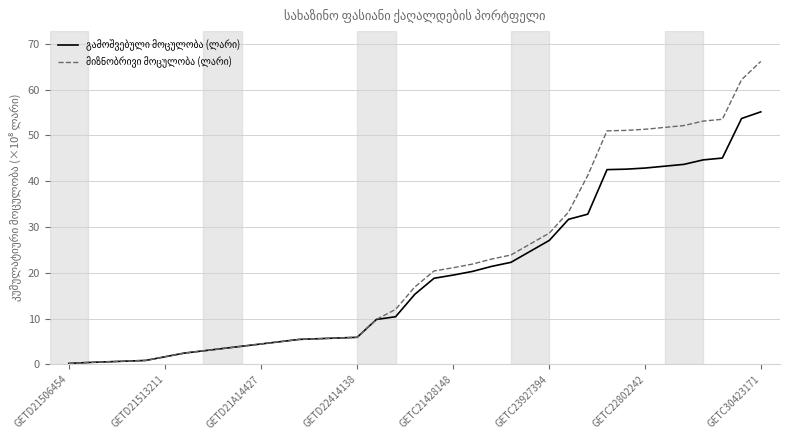

What is the greatest value displayed?

66.2